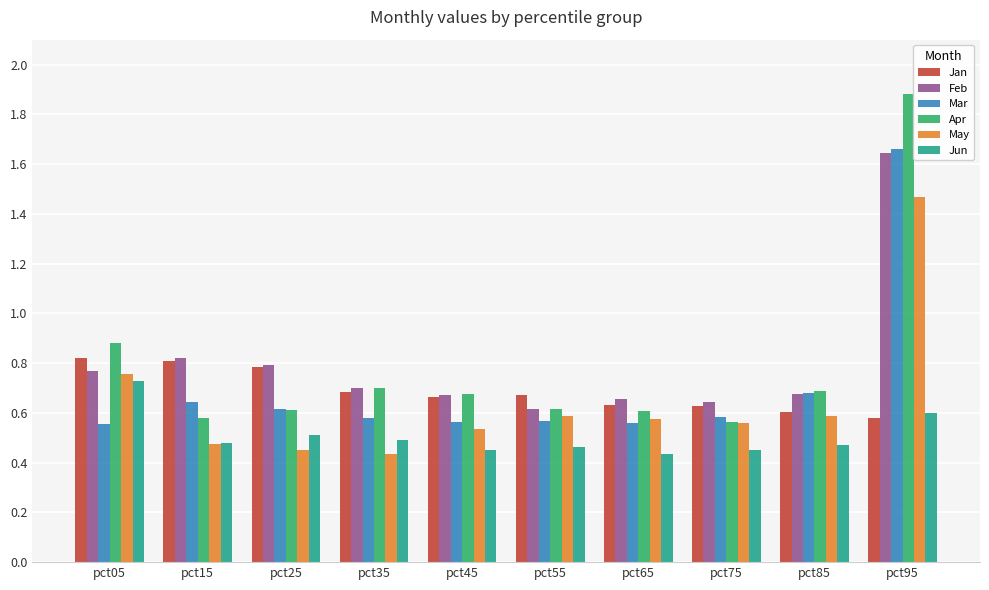

What is the greatest value displayed?

1.9